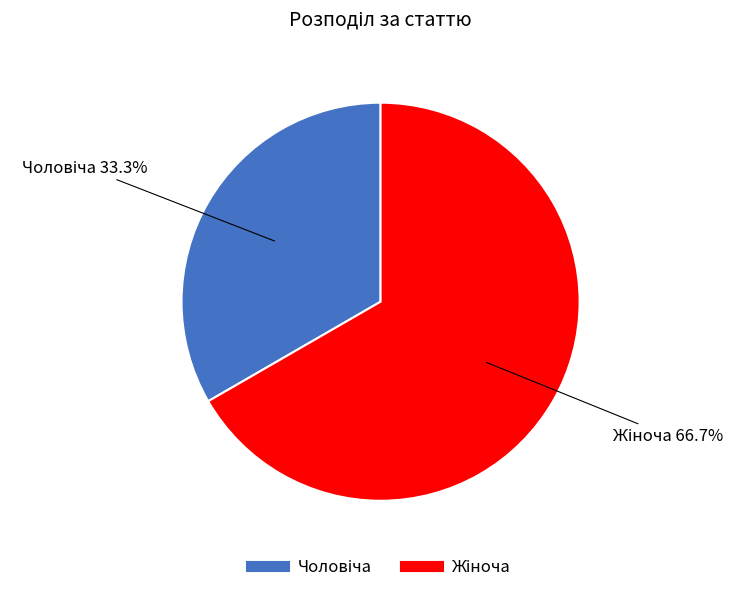

Is there any slice that represents more than half of the pie?

Yes